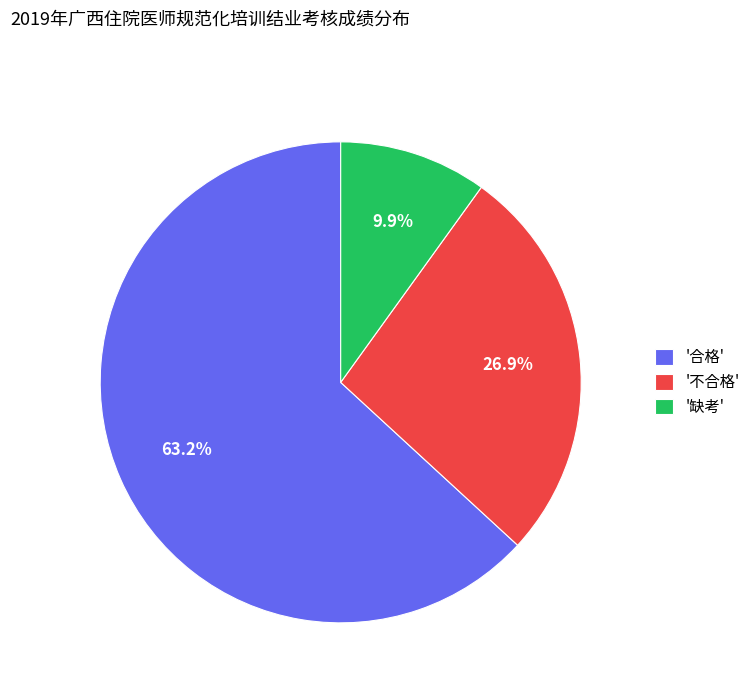

Which category has the smallest portion of the pie?

'缺考'